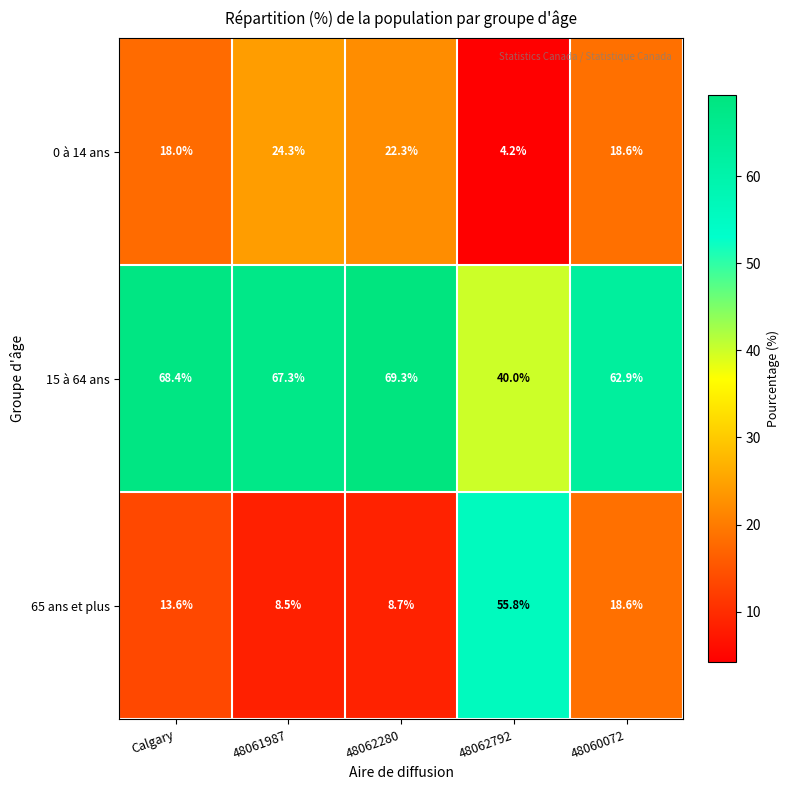

Which series has the widest spread of values?

65 ans et plus